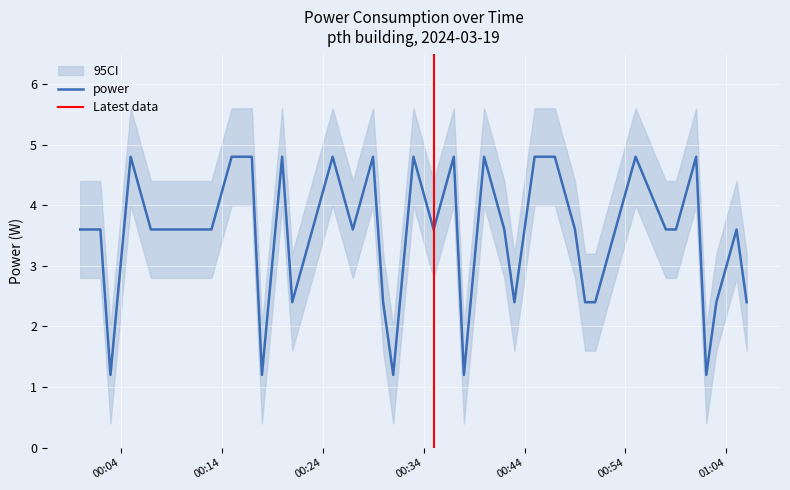

What is the maximum value shown in the chart?

4.8